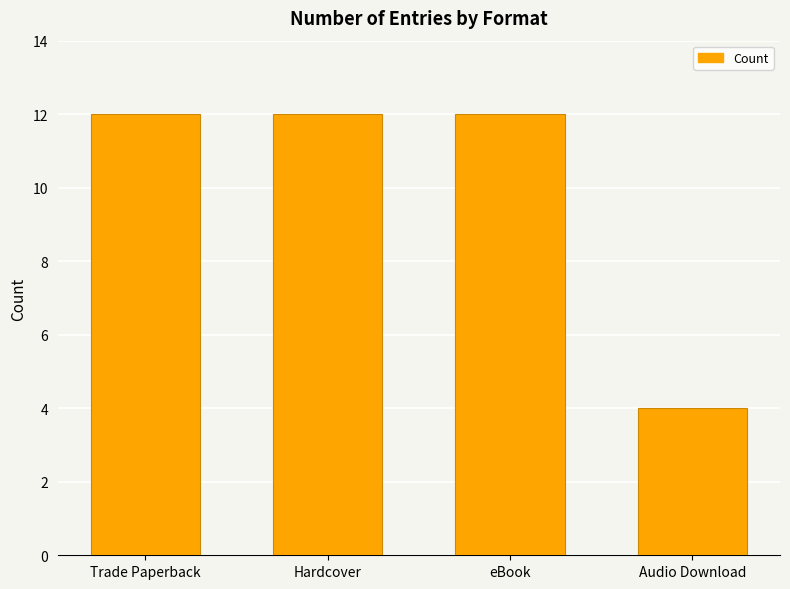

Reading left to right, transcribe all the data shown in this chart.

Trade Paperback=12	Hardcover=12	eBook=12	Audio Download=4